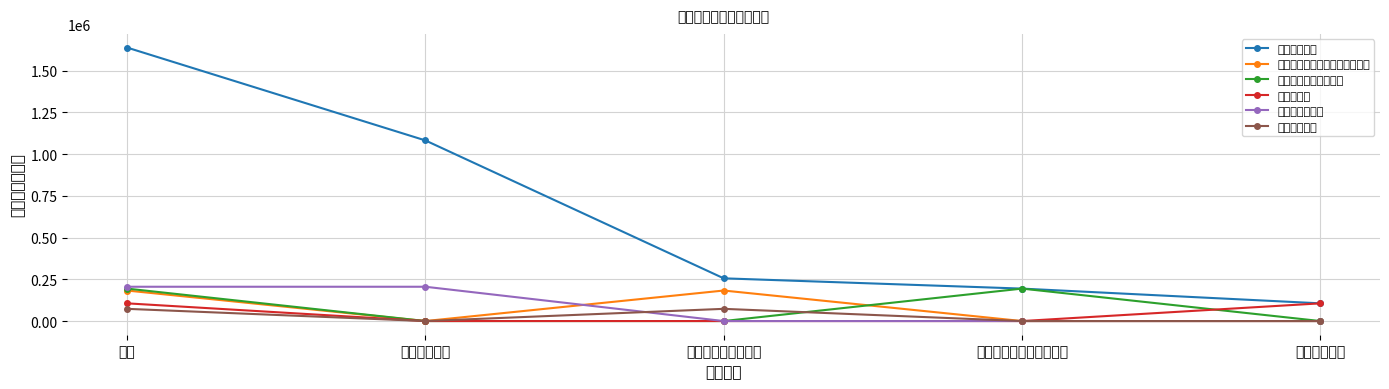

Reading left to right, list all the values displayed in this chart.

工资福利支出: 1638158.3	1081904.0	255893.1	194348.4	106012.8
机关事业单位基本养老保险缴费: 182780.8	0.0	182780.8	0.0	0.0
职工基本医疗保险缴费: 194348.4	0.0	0.0	194348.4	0.0
住房公积金: 106012.8	0.0	0.0	0.0	106012.8
商品和服务支出: 205450.0	205450.0	0.0	0.0	0.0
职业年金缴费: 73112.3	0.0	73112.3	0.0	0.0